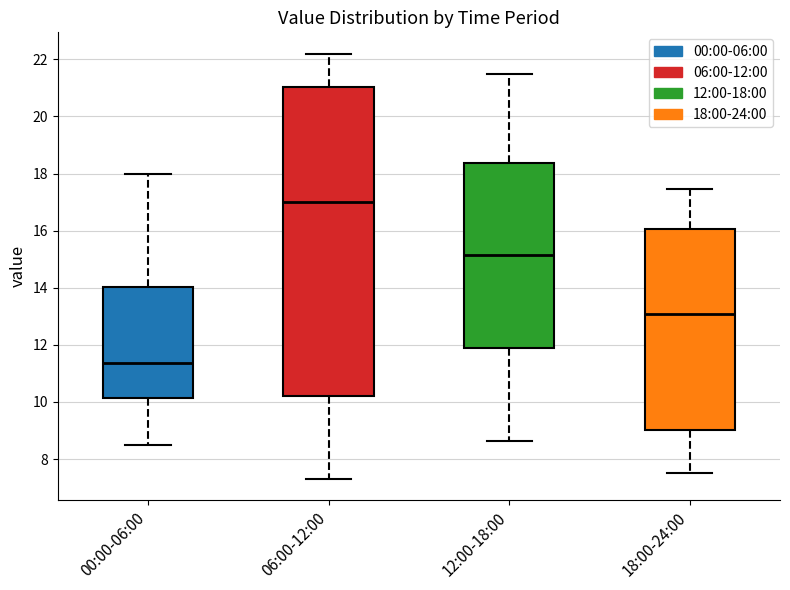

Where is the upper edge of the box for 12:00-18:00 on the y-axis? The values are not printed on the chart, so give them approximately, as read against the axis.

18.4